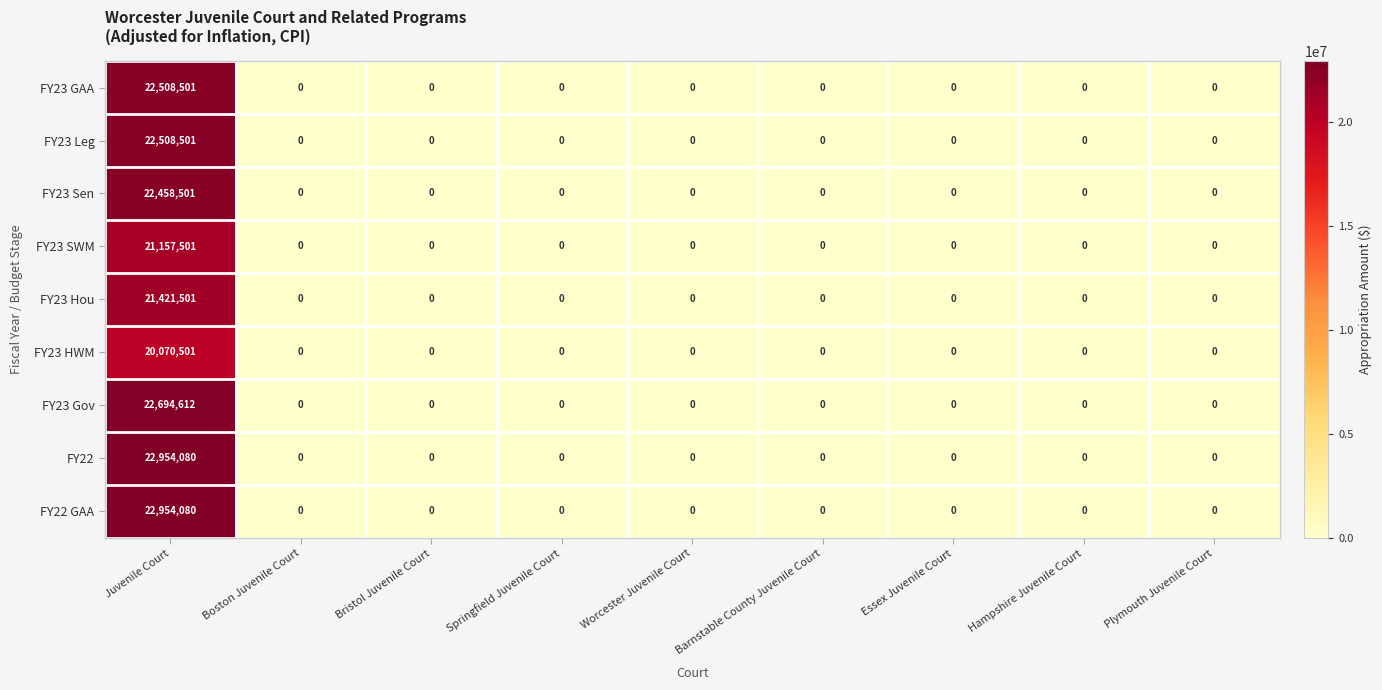

The FY23 GAA series shows 0 at Boston Juvenile Court. True or false?

True